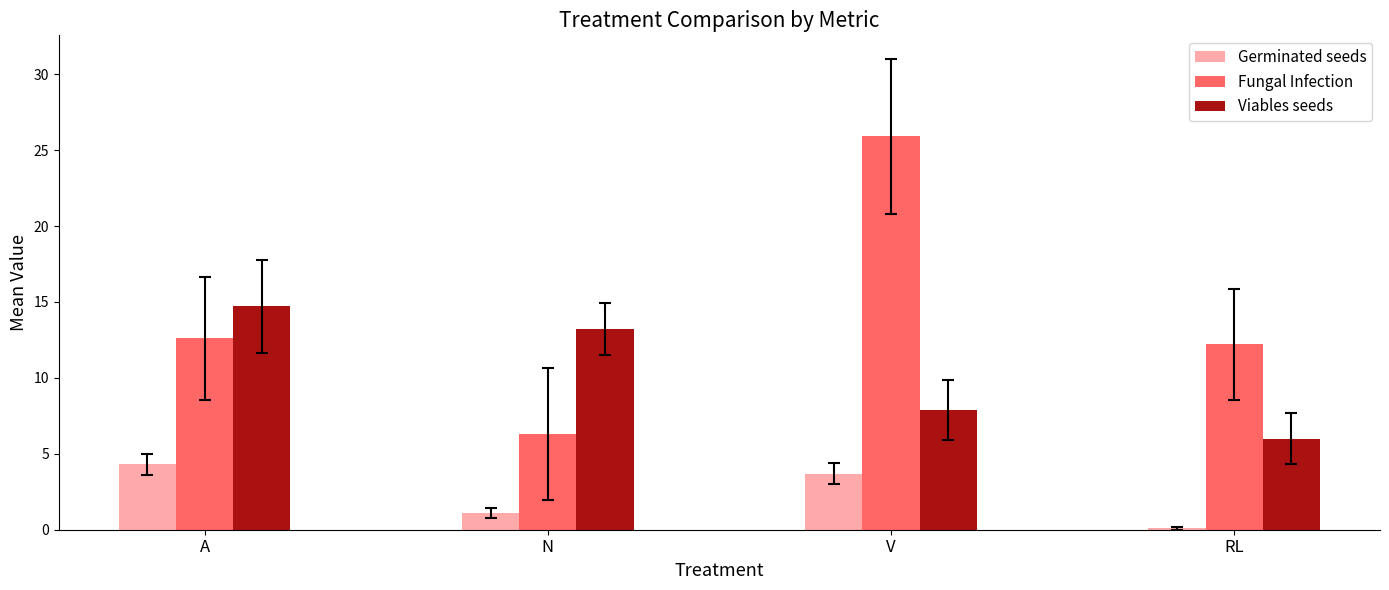

Where is Germinated seeds nearest to the value 2?

N